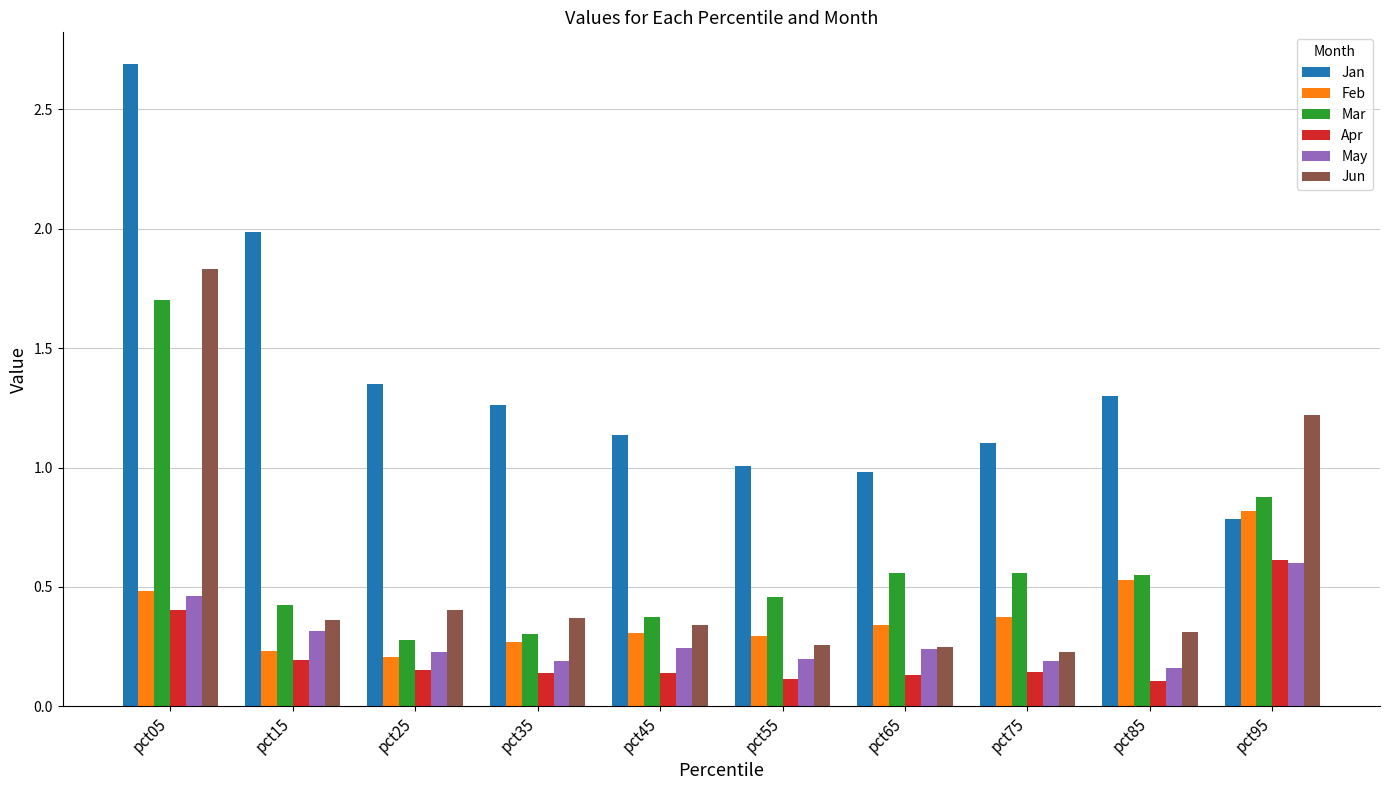

Which series has the largest total across all categories?

Jan